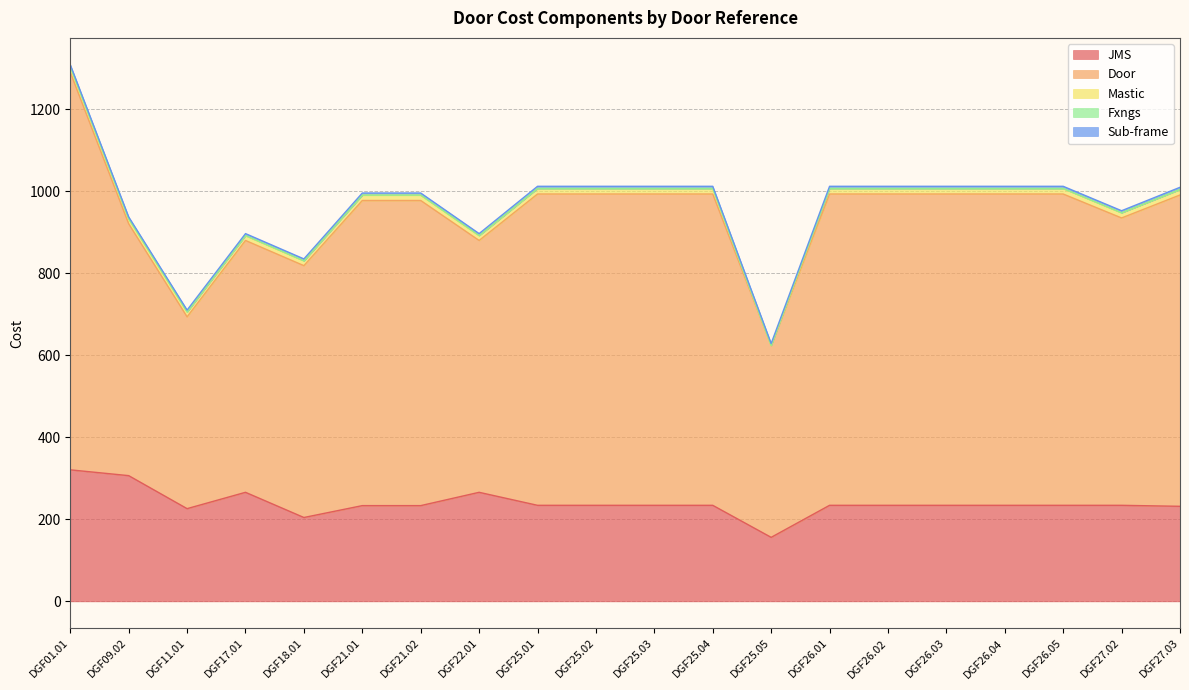

At which label does JMS reach its peak?

DGF01.01